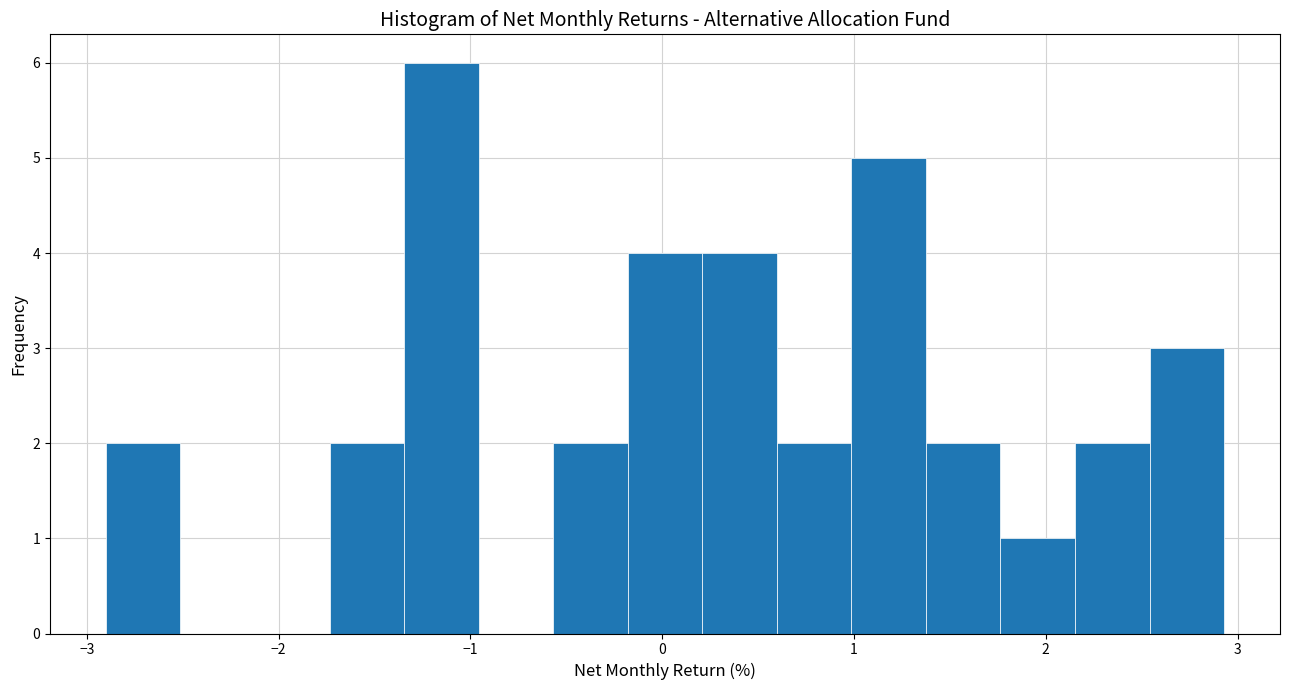

Read against the x-axis, roughly where is the centre of the tallest bar?

-1.2